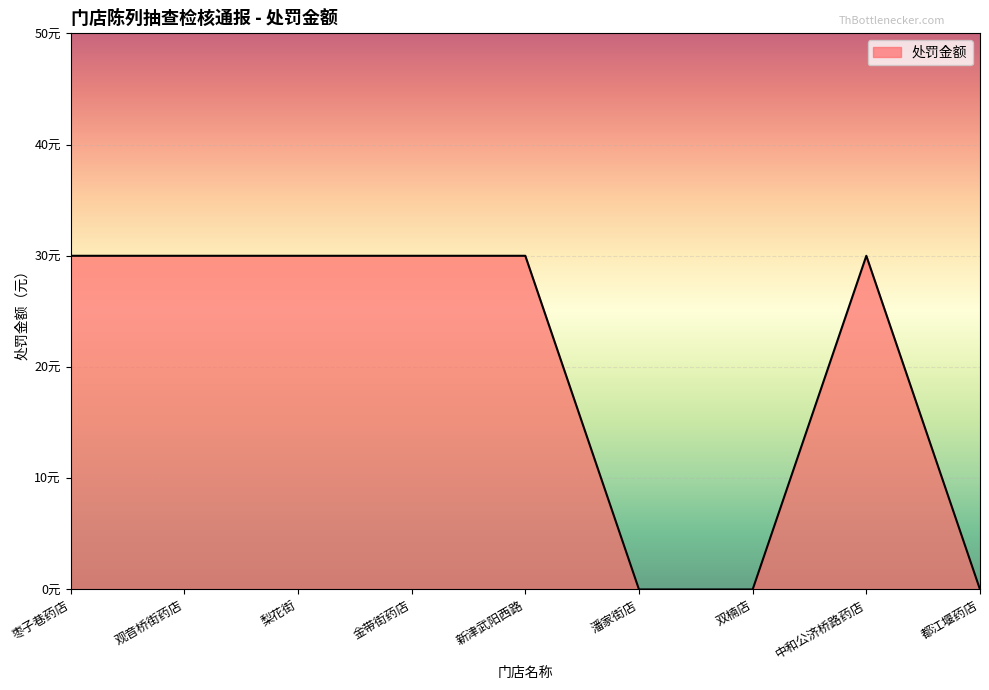

Does the chart display data point markers on the line(s)?

No